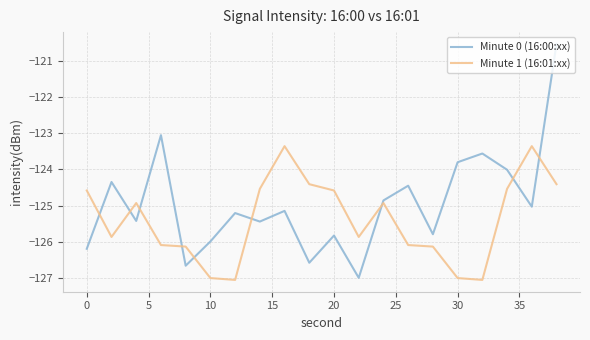

Which series ends up on top after the final intersection of Minute 0 (16:00:xx) and Minute 1 (16:01:xx)?

Minute 0 (16:00:xx)